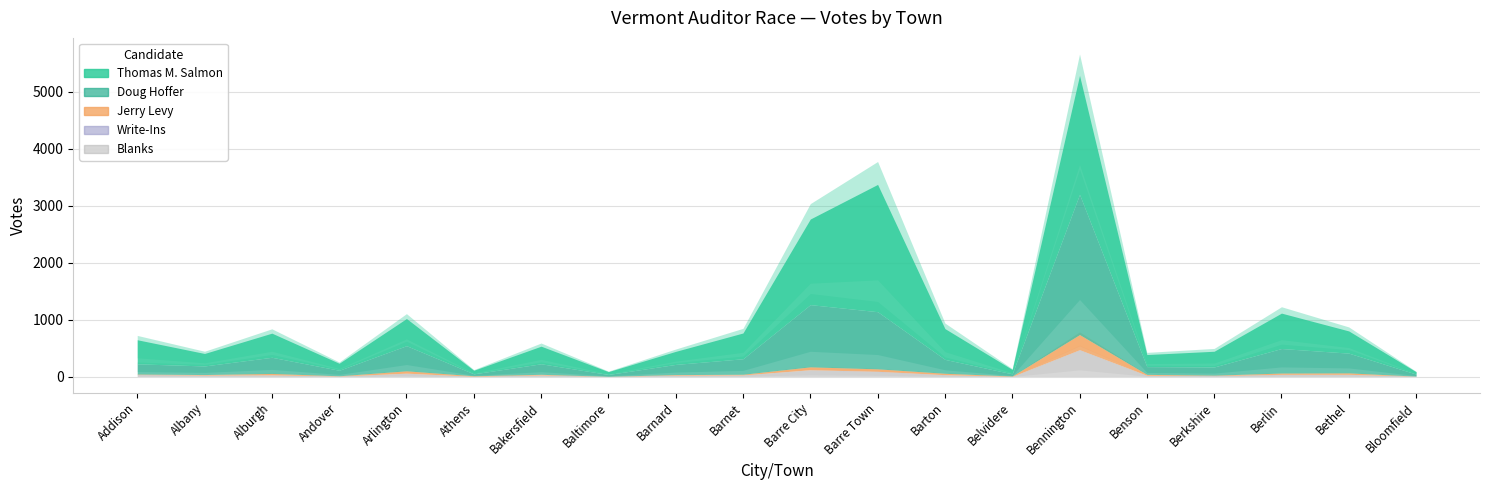

What is the difference between the Jerry Levy values at Barre Town and Berkshire?

36